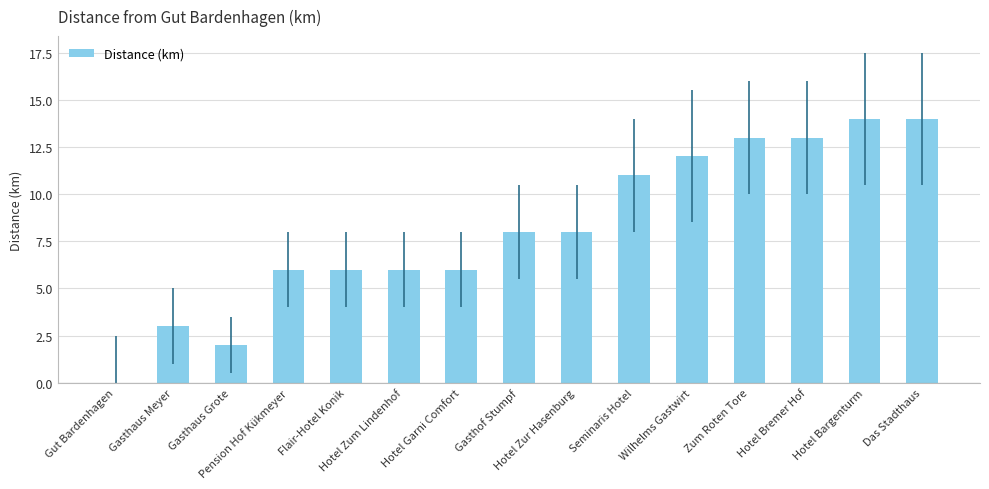

What is the ratio of the value at Wilhelms Gastwirt to the value at Gasthof Stumpf?

1.5